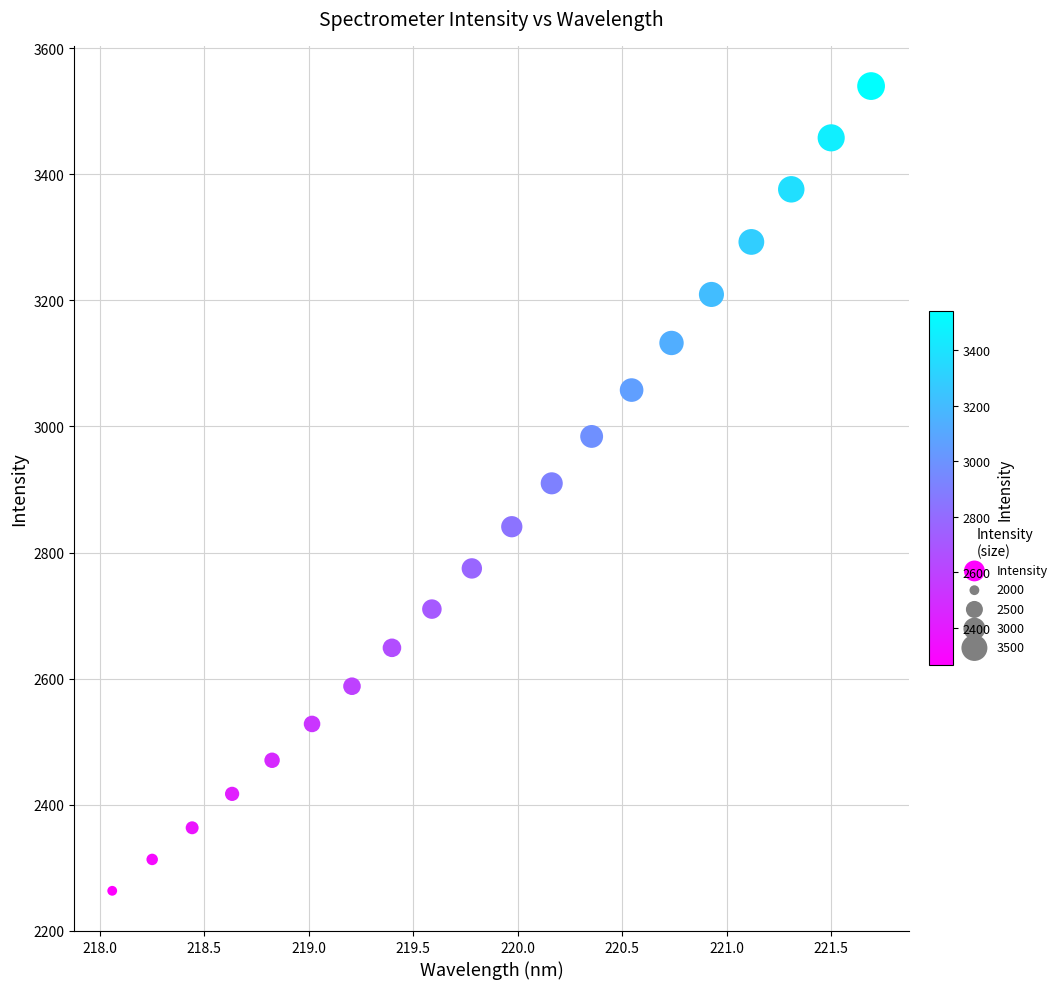

What is the range of Y values (max minus min)?

1276.7